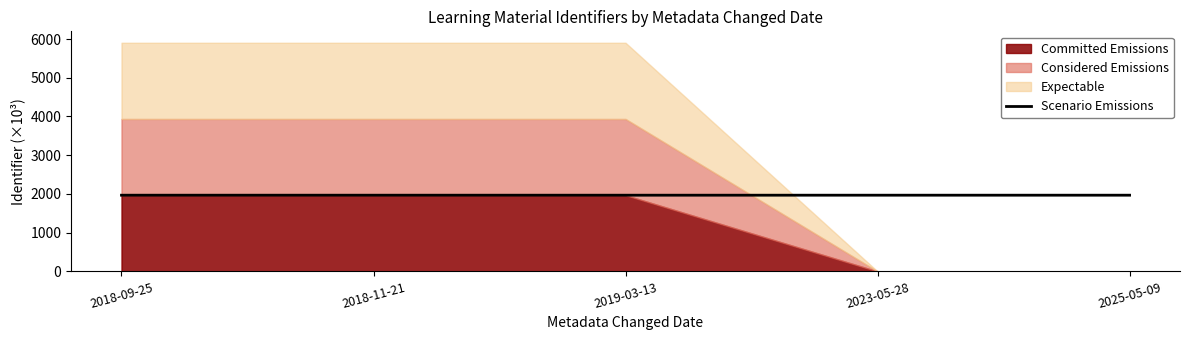

What is the minimum value for Scenario Emissions?

1967.7